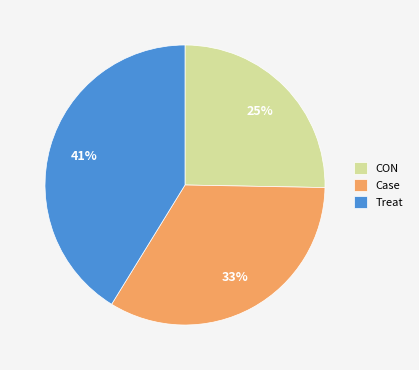

Does Case represent more than half of the total?

No